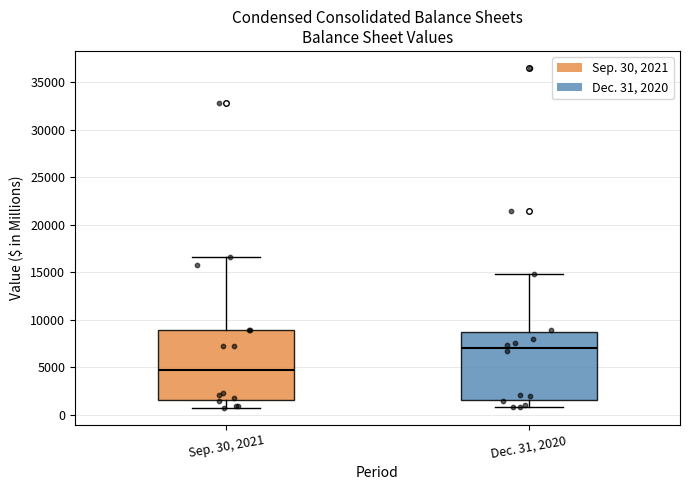

Reading left to right, transcribe this box plot: for each box, give where its median line is, the range the box spans, and where its two whiskers end, as read against the y-axis. The values are not printed on the chart, so give them approximately, as read against the axis.

Sep. 30, 2021: median 4500, box 1500 to 9000, whiskers 500 to 16500
Dec. 31, 2020: median 7000, box 1500 to 8500, whiskers 500 to 15000